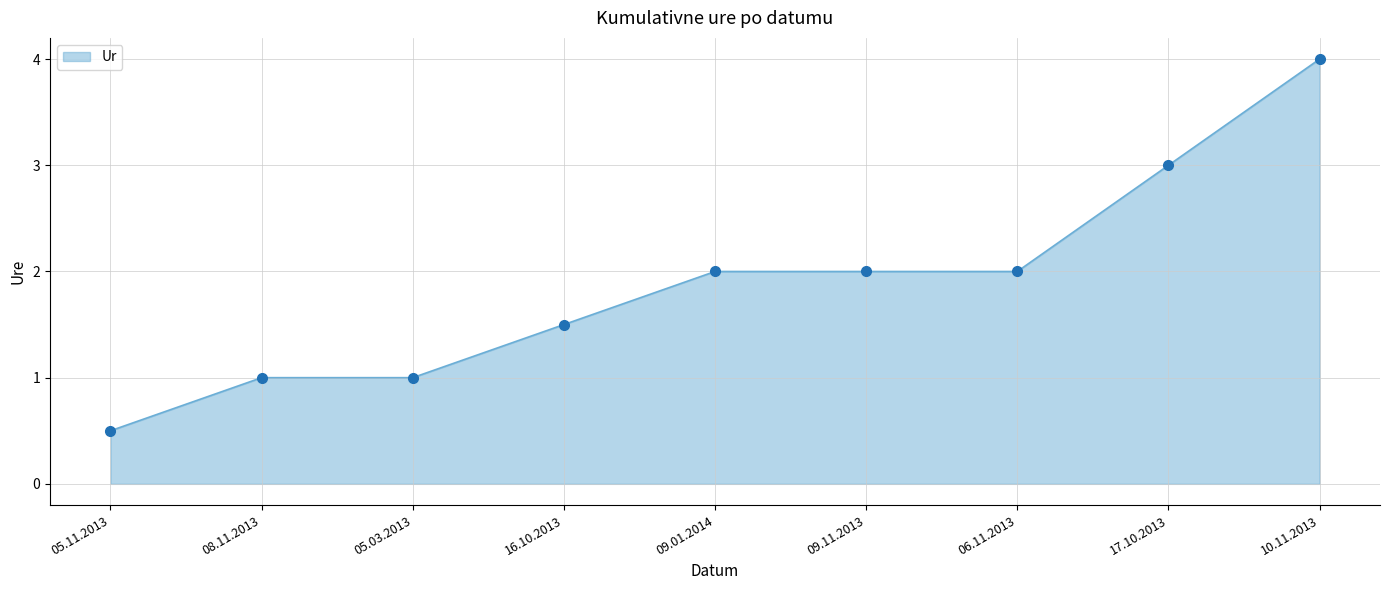

Approximately how many times larger is the value at 16.10.2013 compared to 17.10.2013?

0.5